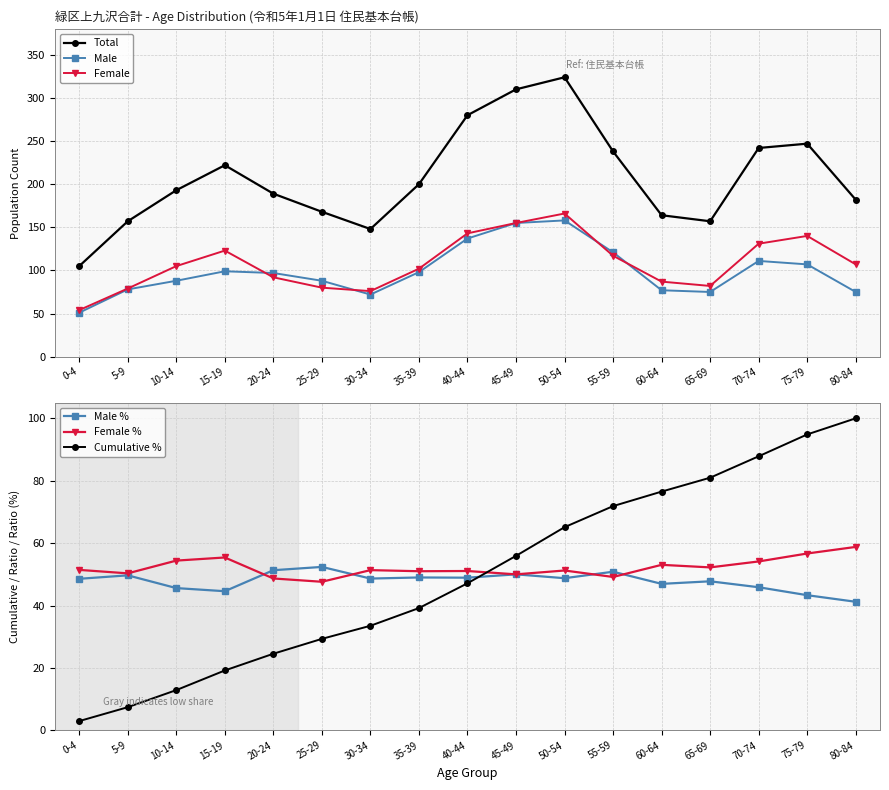

What are all the series names shown in the legend?

Total, Male, Female, Male %, Female %, Cumulative %